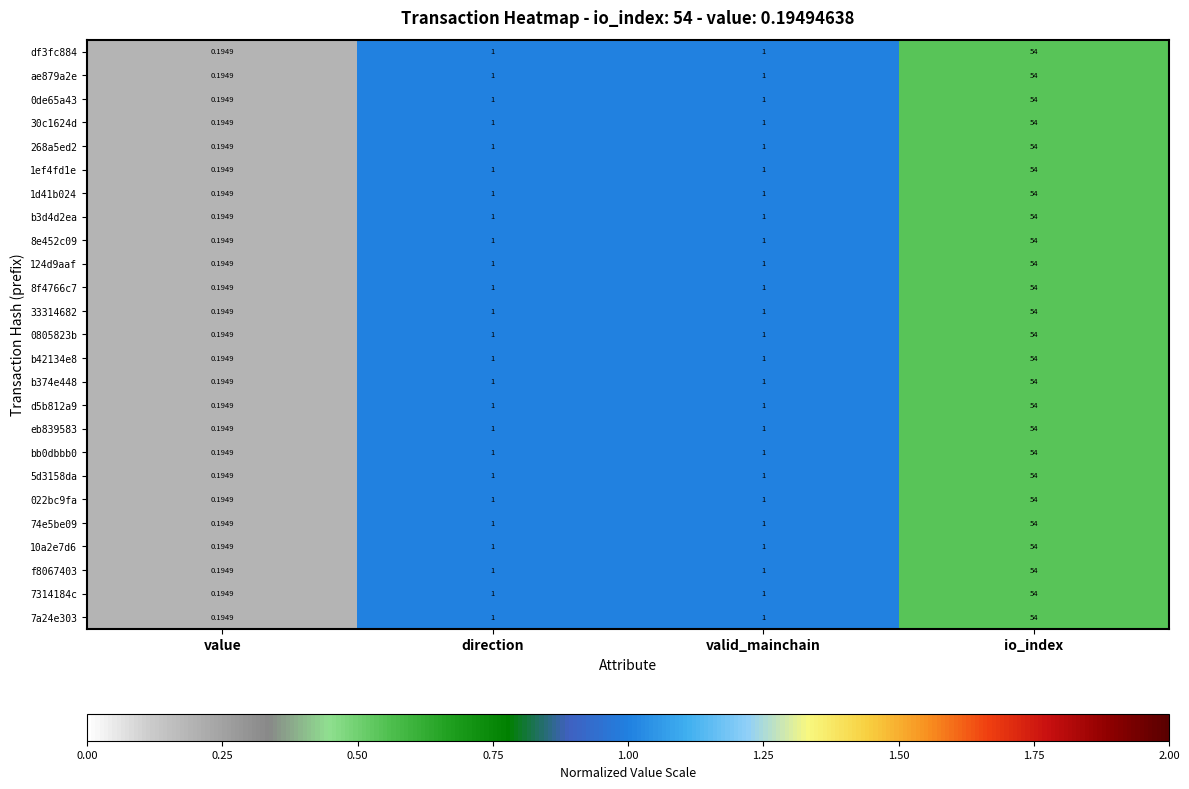

Which category has the highest value in the 1d41b024 series?

io_index